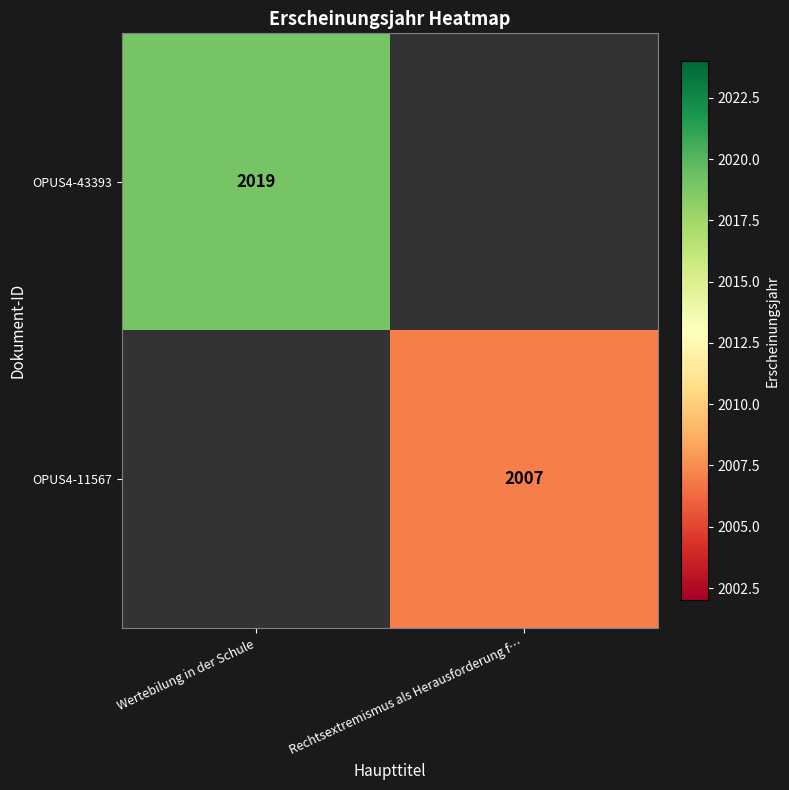

The value of OPUS4-11567 at Rechtsextremismus als Herausforderung f… is 2007. True or false?

True